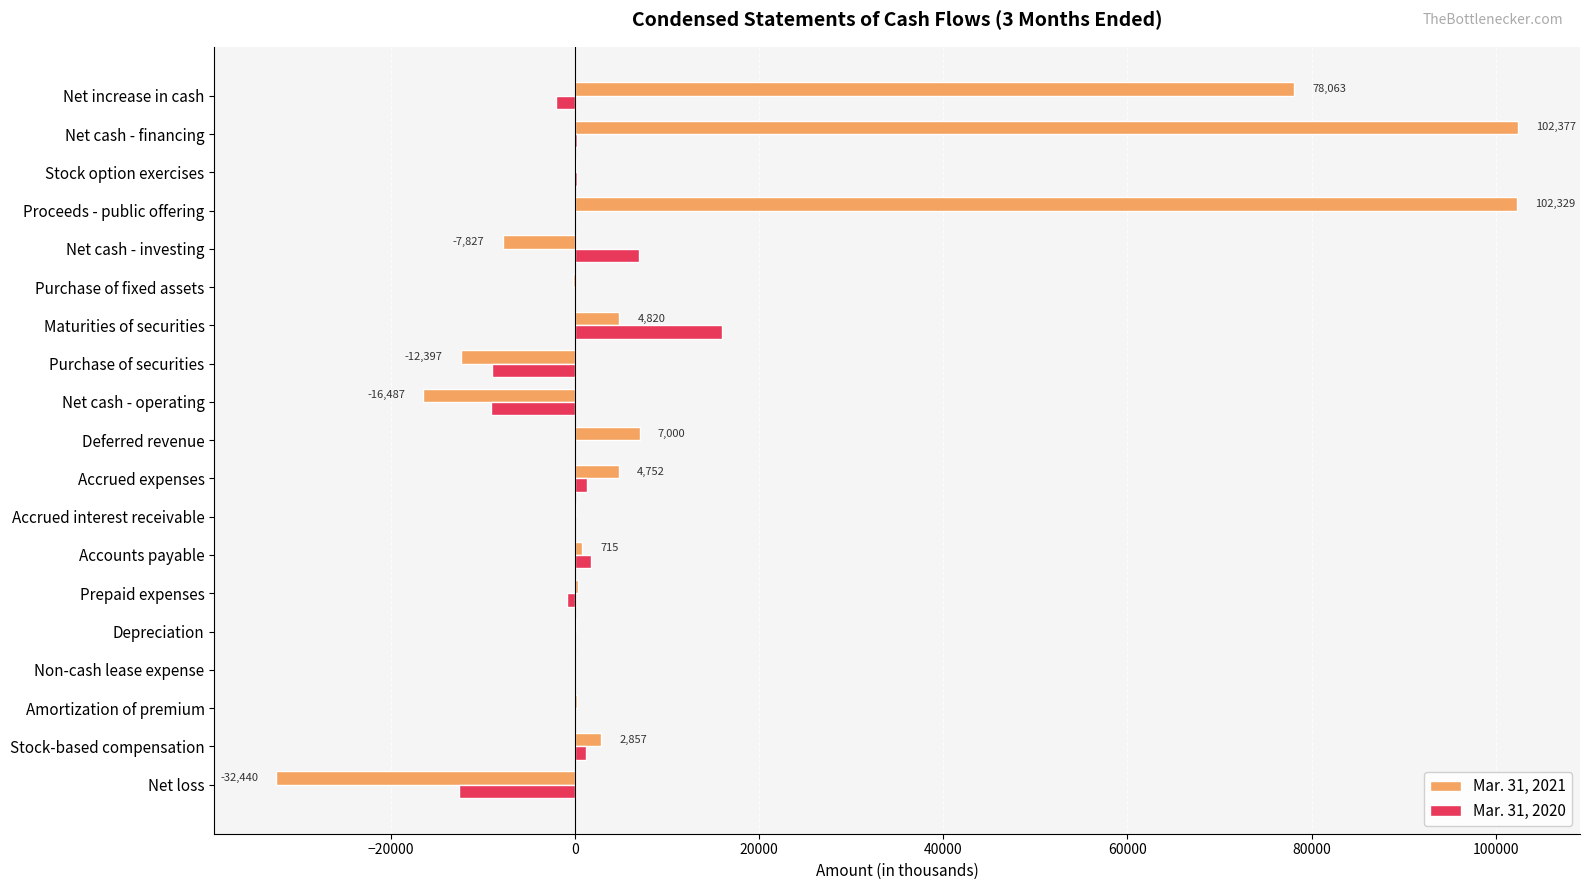

At which label does Mar. 31, 2020 reach its peak?

Maturities of securities